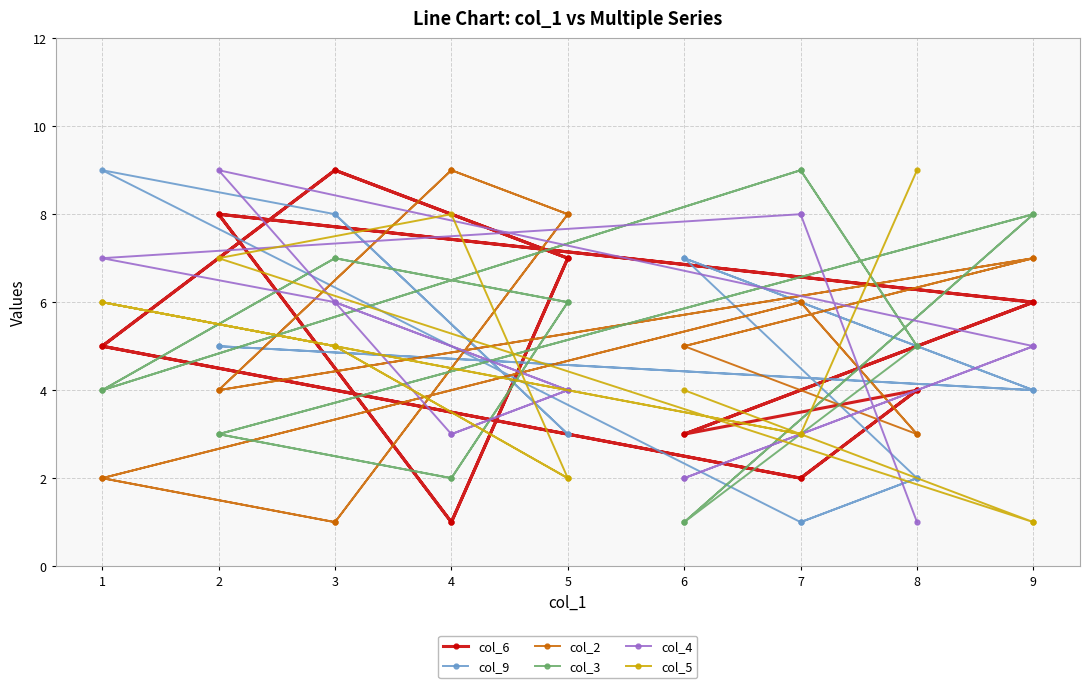

Does the chart have visible grid lines?

Yes